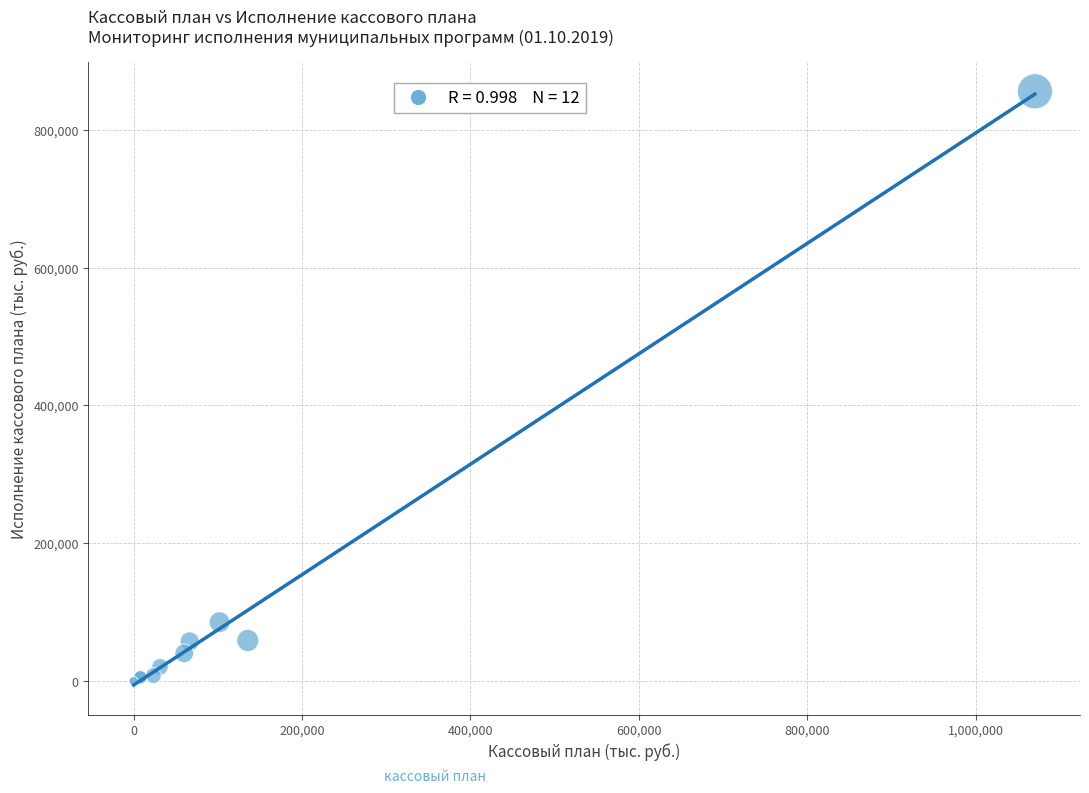

What Y value in the scatter plot is closest to 427922?

85399.9